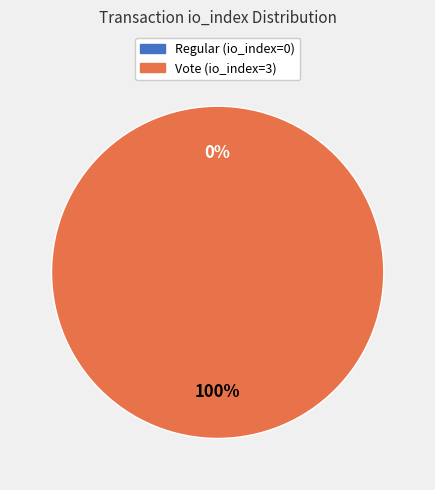

Is it true that Regular (io_index=0) is 5% of the pie?

False